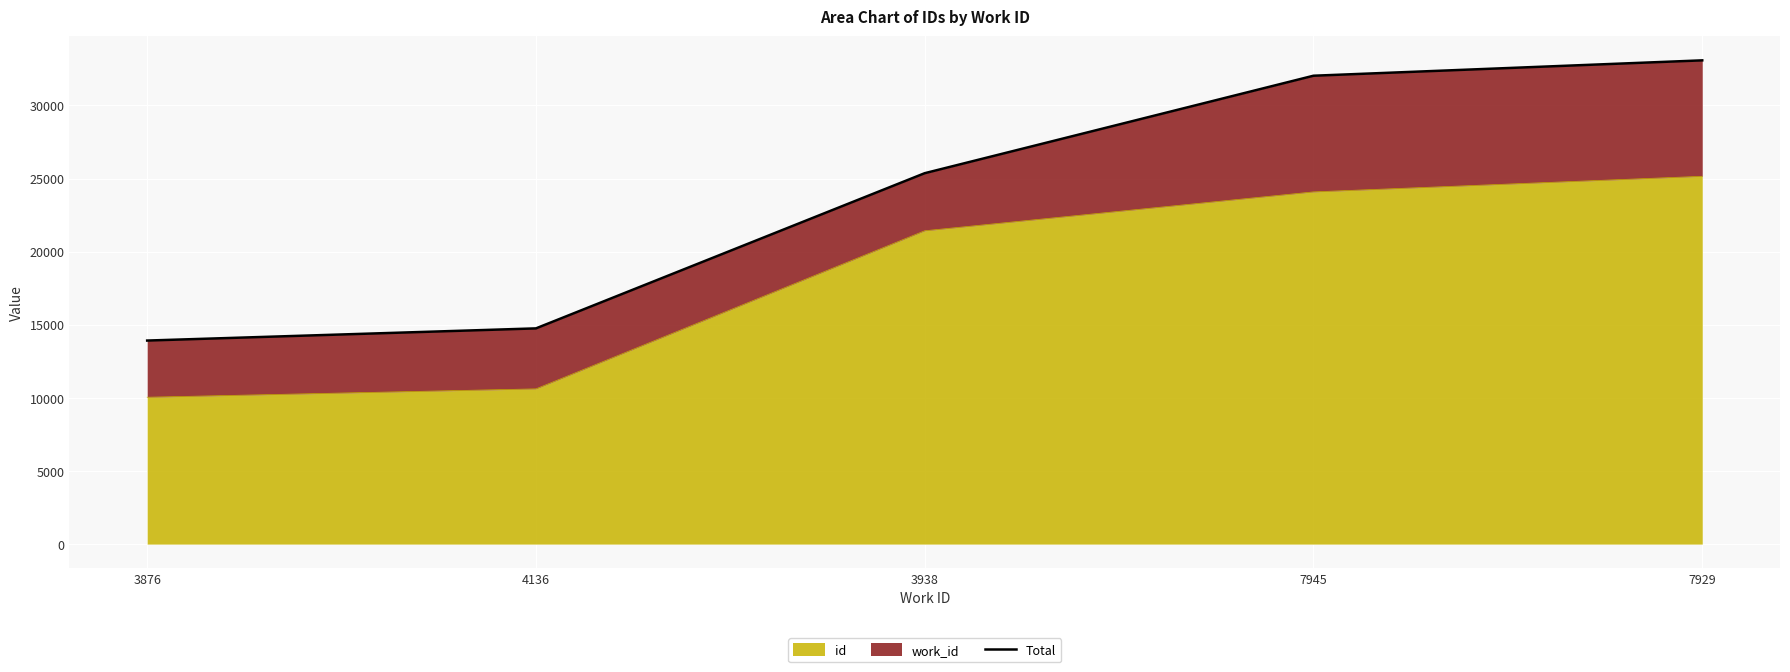

Is it true that the value at 7929 is 7370?

False